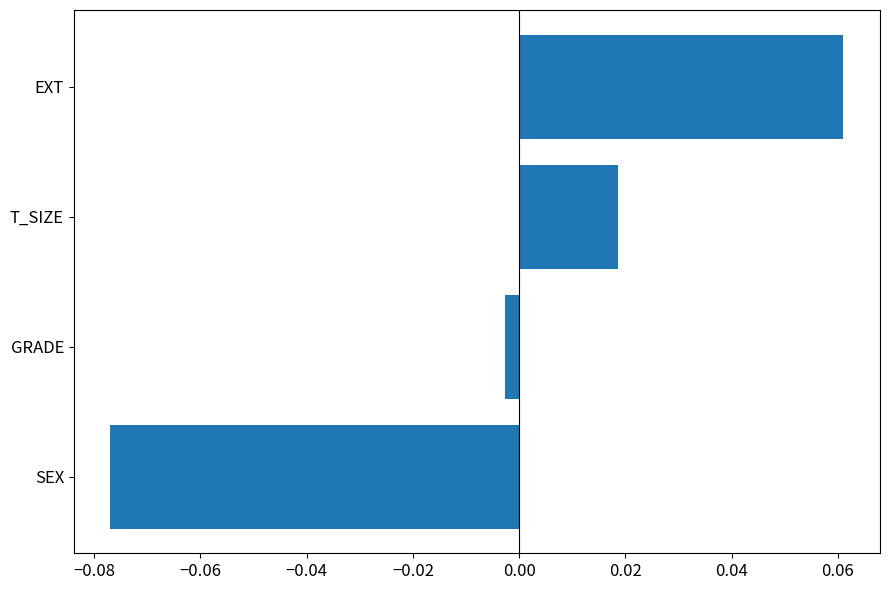

Is it true that the value at EXT is 0.0?

False